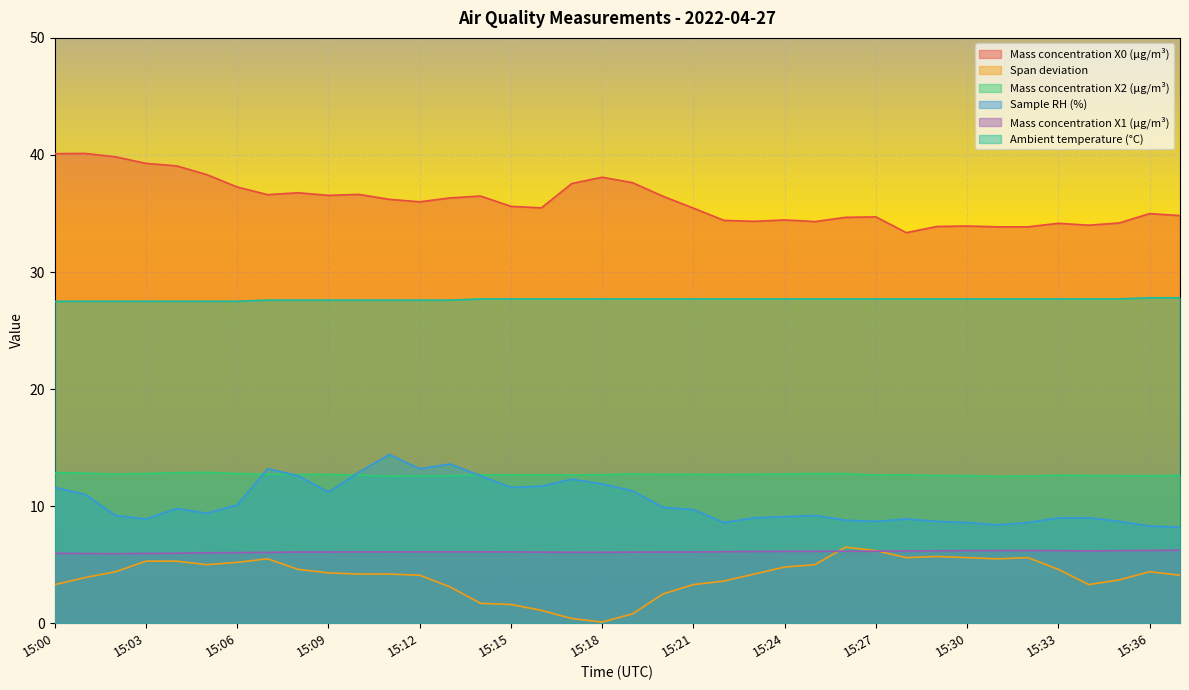

Reading left to right, extract all data points from this chart.

Mass concentration X0 (μg/m³): 15:00=40.1	15:01=40.1	15:02=39.8	15:03=39.3	15:04=39.1	15:05=38.3	15:06=37.3	15:07=36.6	15:08=36.8	15:09=36.5	15:10=36.6	15:11=36.2	15:12=36.0	15:13=36.3	15:14=36.5	15:15=35.6	15:16=35.5	15:17=37.6	15:18=38.1	15:19=37.6	15:20=36.5	15:21=35.5	15:22=34.4	15:23=34.3	15:24=34.5	15:25=34.3	15:26=34.7	15:27=34.7	15:28=33.4	15:29=33.9	15:30=33.9	15:31=33.9	15:32=33.9	15:33=34.2	15:34=34.0	15:35=34.2	15:36=35.0	15:37=34.8
Span deviation: 15:00=3.3	15:01=3.9	15:02=4.4	15:03=5.3	15:04=5.3	15:05=5.0	15:06=5.2	15:07=5.5	15:08=4.6	15:09=4.3	15:10=4.2	15:11=4.2	15:12=4.1	15:13=3.1	15:14=1.7	15:15=1.6	15:16=1.1	15:17=0.4	15:18=0.1	15:19=0.8	15:20=2.5	15:21=3.3	15:22=3.6	15:23=4.2	15:24=4.8	15:25=5.0	15:26=6.5	15:27=6.2	15:28=5.6	15:29=5.7	15:30=5.6	15:31=5.5	15:32=5.6	15:33=4.6	15:34=3.3	15:35=3.7	15:36=4.4	15:37=4.1
Mass concentration X2 (μg/m³): 15:00=12.9	15:01=12.8	15:02=12.7	15:03=12.8	15:04=12.9	15:05=12.9	15:06=12.8	15:07=12.7	15:08=12.7	15:09=12.7	15:10=12.7	15:11=12.6	15:12=12.6	15:13=12.6	15:14=12.7	15:15=12.7	15:16=12.7	15:17=12.7	15:18=12.7	15:19=12.8	15:20=12.7	15:21=12.7	15:22=12.7	15:23=12.7	15:24=12.7	15:25=12.8	15:26=12.8	15:27=12.7	15:28=12.7	15:29=12.6	15:30=12.6	15:31=12.6	15:32=12.6	15:33=12.6	15:34=12.6	15:35=12.6	15:36=12.6	15:37=12.6
Sample RH (%): 15:00=11.6	15:01=11.0	15:02=9.2	15:03=8.9	15:04=9.8	15:05=9.4	15:06=10.1	15:07=13.2	15:08=12.6	15:09=11.2	15:10=12.9	15:11=14.4	15:12=13.2	15:13=13.6	15:14=12.6	15:15=11.6	15:16=11.7	15:17=12.3	15:18=11.9	15:19=11.3	15:20=9.9	15:21=9.7	15:22=8.6	15:23=9.0	15:24=9.1	15:25=9.2	15:26=8.8	15:27=8.7	15:28=8.9	15:29=8.7	15:30=8.6	15:31=8.4	15:32=8.6	15:33=9.0	15:34=9.0	15:35=8.7	15:36=8.3	15:37=8.2
Mass concentration X1 (μg/m³): 15:00=6.0	15:01=6.0	15:02=5.9	15:03=6.0	15:04=6.0	15:05=6.0	15:06=6.0	15:07=6.0	15:08=6.1	15:09=6.1	15:10=6.1	15:11=6.1	15:12=6.1	15:13=6.1	15:14=6.1	15:15=6.1	15:16=6.1	15:17=6.1	15:18=6.1	15:19=6.1	15:20=6.1	15:21=6.1	15:22=6.1	15:23=6.1	15:24=6.1	15:25=6.1	15:26=6.2	15:27=6.2	15:28=6.2	15:29=6.2	15:30=6.2	15:31=6.2	15:32=6.2	15:33=6.2	15:34=6.2	15:35=6.2	15:36=6.2	15:37=6.2
Ambient temperature (°C): 15:00=27.5	15:01=27.5	15:02=27.5	15:03=27.5	15:04=27.5	15:05=27.5	15:06=27.5	15:07=27.6	15:08=27.6	15:09=27.6	15:10=27.6	15:11=27.6	15:12=27.6	15:13=27.6	15:14=27.7	15:15=27.7	15:16=27.7	15:17=27.7	15:18=27.7	15:19=27.7	15:20=27.7	15:21=27.7	15:22=27.7	15:23=27.7	15:24=27.7	15:25=27.7	15:26=27.7	15:27=27.7	15:28=27.7	15:29=27.7	15:30=27.7	15:31=27.7	15:32=27.7	15:33=27.7	15:34=27.7	15:35=27.7	15:36=27.8	15:37=27.8